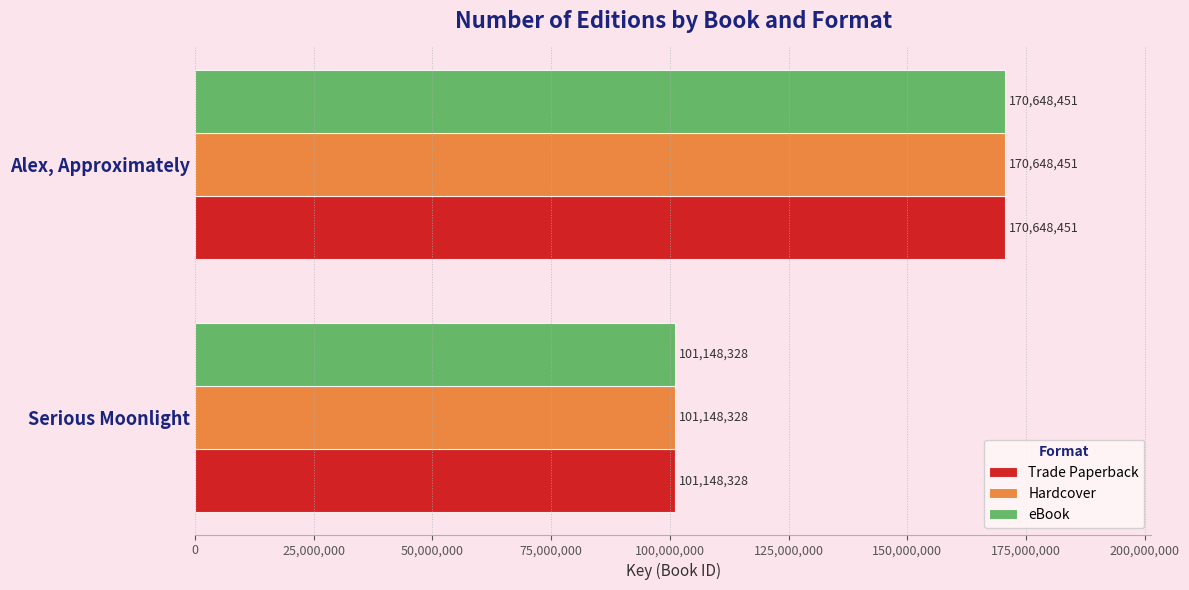

How many data points does each series have?

2